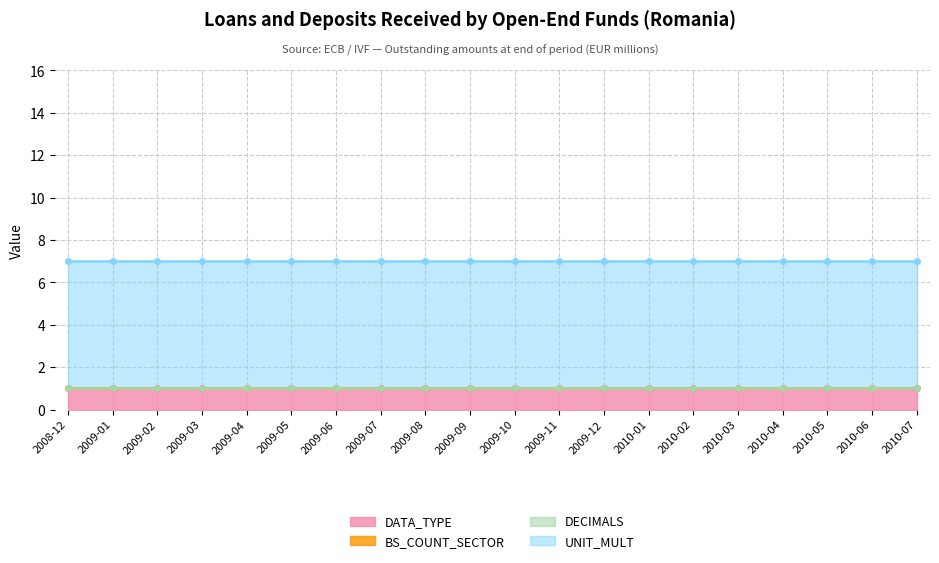

At which label does DECIMALS reach its peak?

2008-12